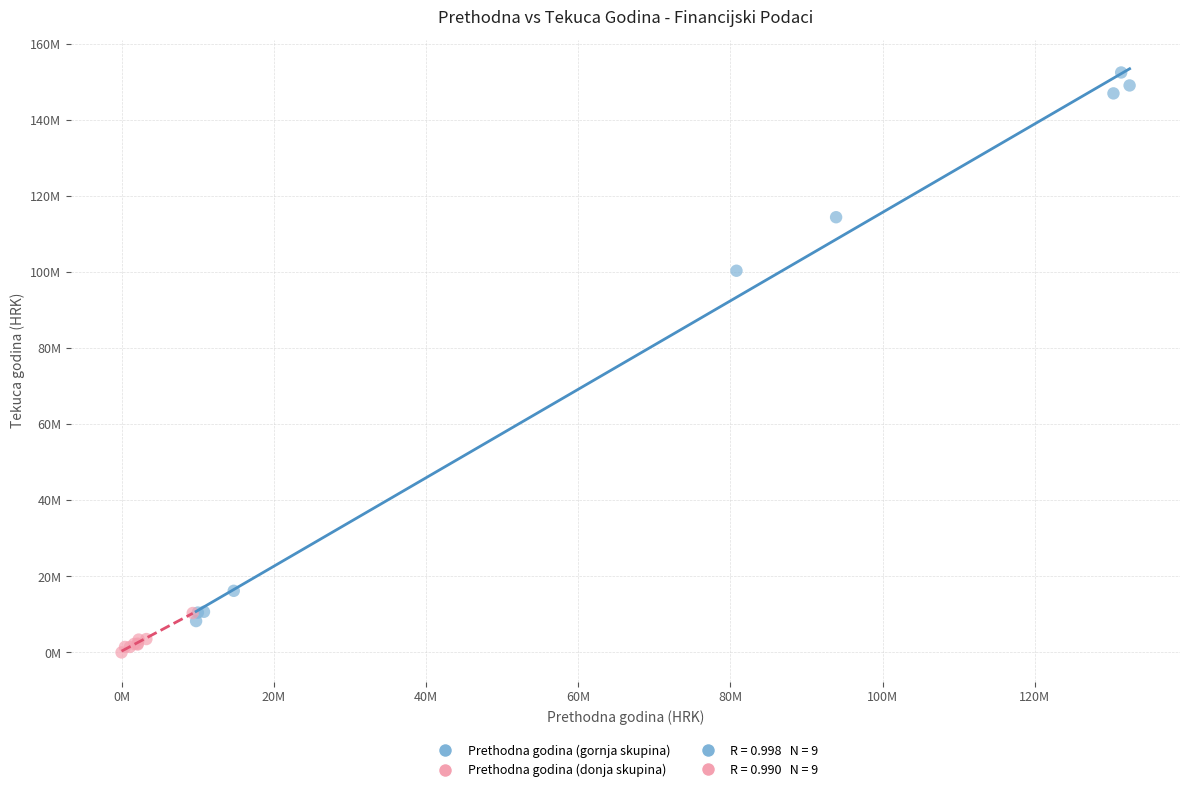

Which series contains the highest Y value?

Prethodna godina (gornja skupina)